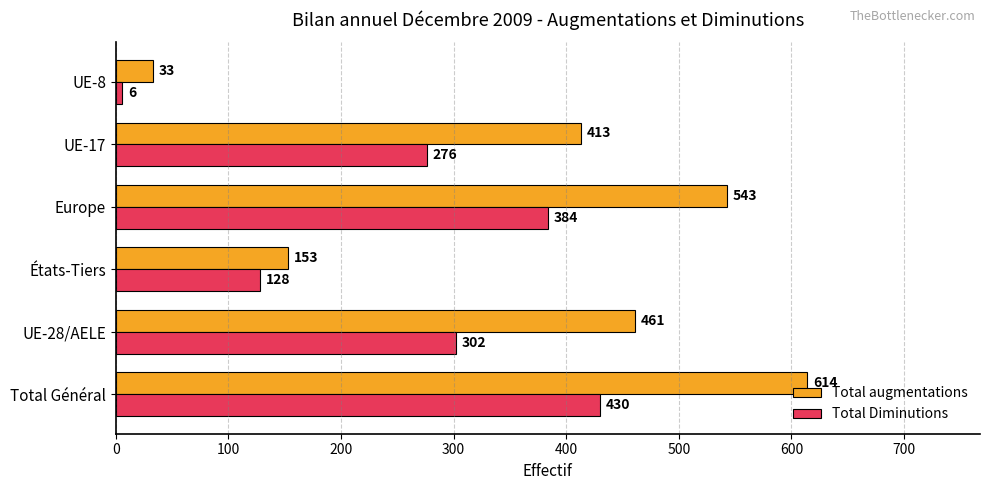

The Total augmentations series shows 50 at États-Tiers. True or false?

False